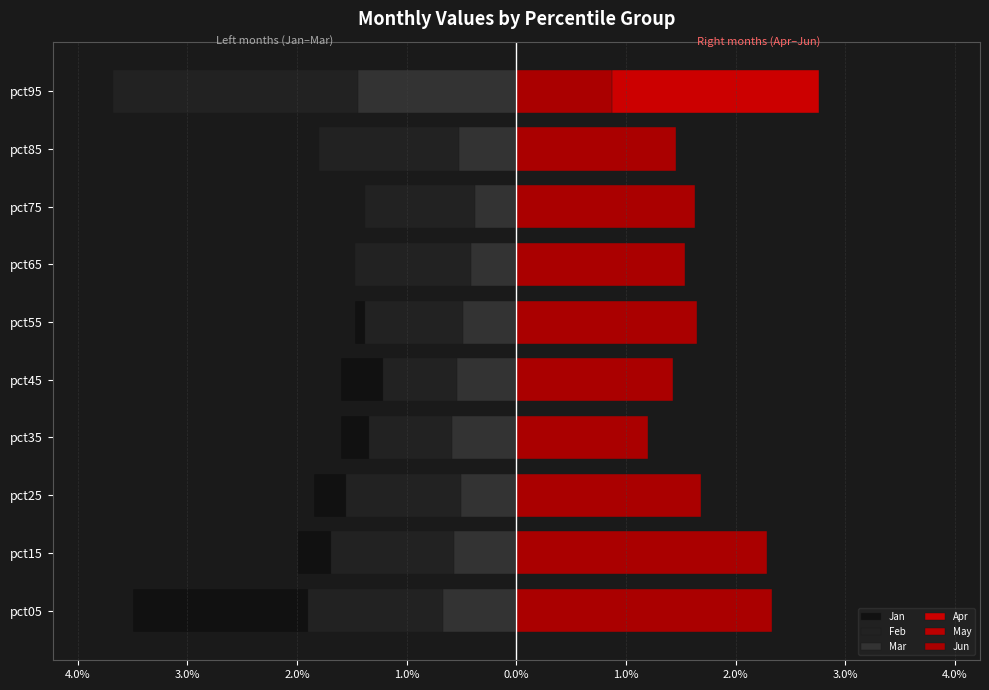

Reading left to right, what are all the values shown in this chart?

Jan: -3.5	-2.0	-1.8	-1.6	-1.6	-1.5	-1.4	-1.2	-1.4	-0.9
Feb: -1.9	-1.7	-1.6	-1.3	-1.2	-1.4	-1.5	-1.4	-1.8	-3.7
Mar: -0.7	-0.6	-0.5	-0.6	-0.5	-0.5	-0.4	-0.4	-0.5	-1.4
Apr: 2.0	1.4	0.9	0.9	0.8	0.9	0.9	0.9	1.1	2.8
May: 0.3	0.5	0.4	0.3	0.3	0.3	0.3	0.3	0.3	0.7
Jun: 2.3	2.3	1.7	1.2	1.4	1.7	1.5	1.6	1.5	0.9